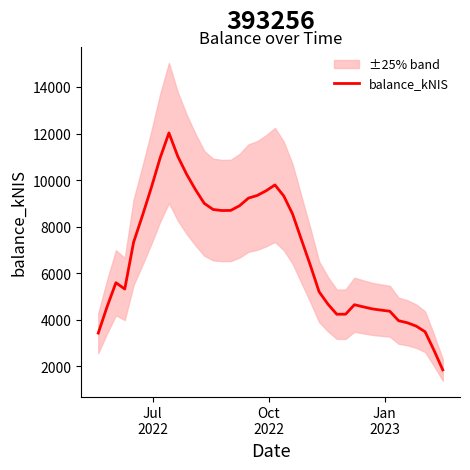

What is the lowest value of the balance_kNIS series?

1847.0